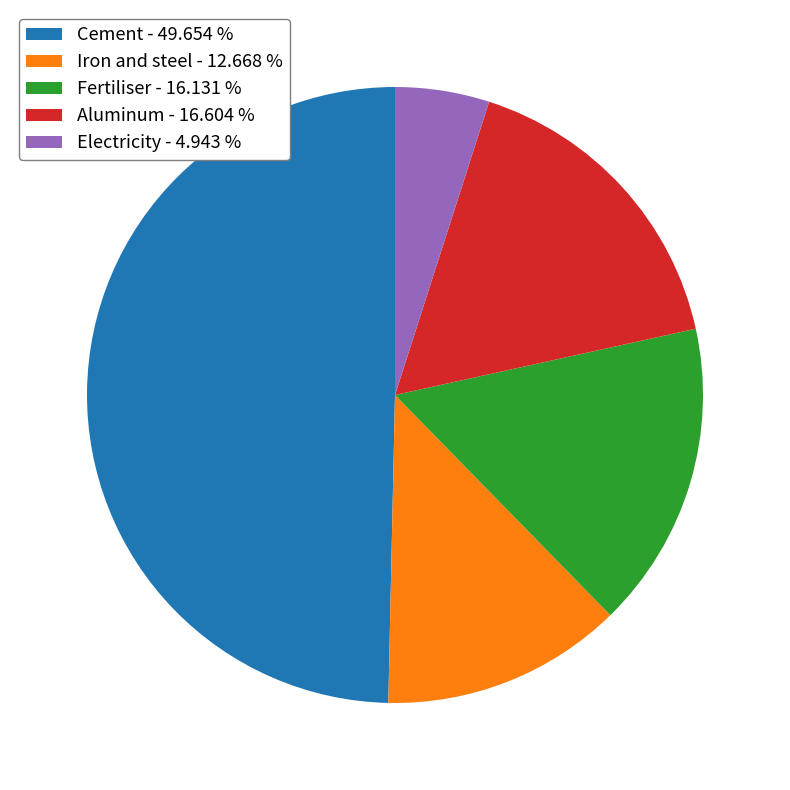

Is Aluminum - 16.604 % the majority of the pie?

No